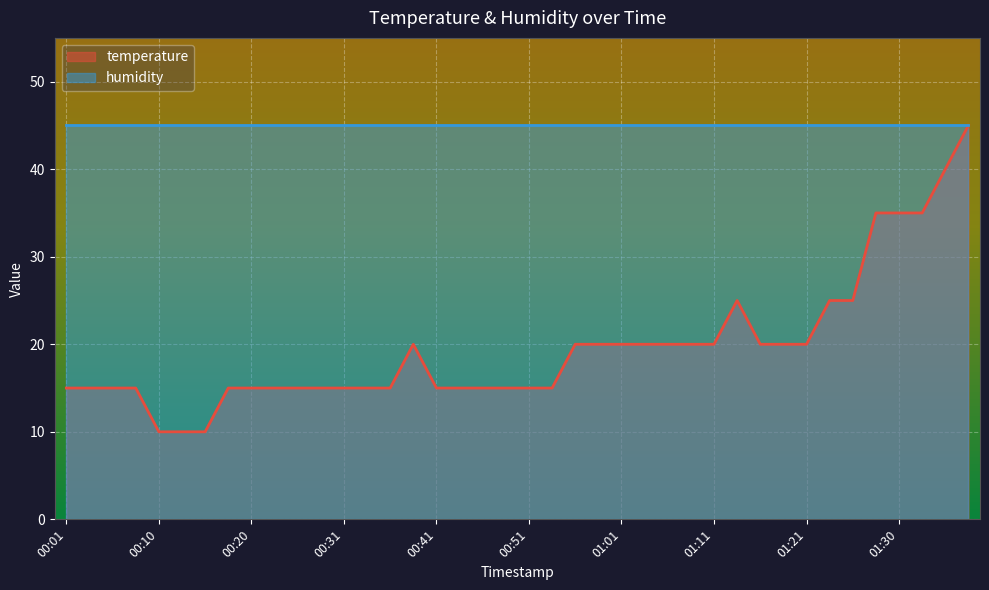

Where is the data nearest to the value 27?

01:13